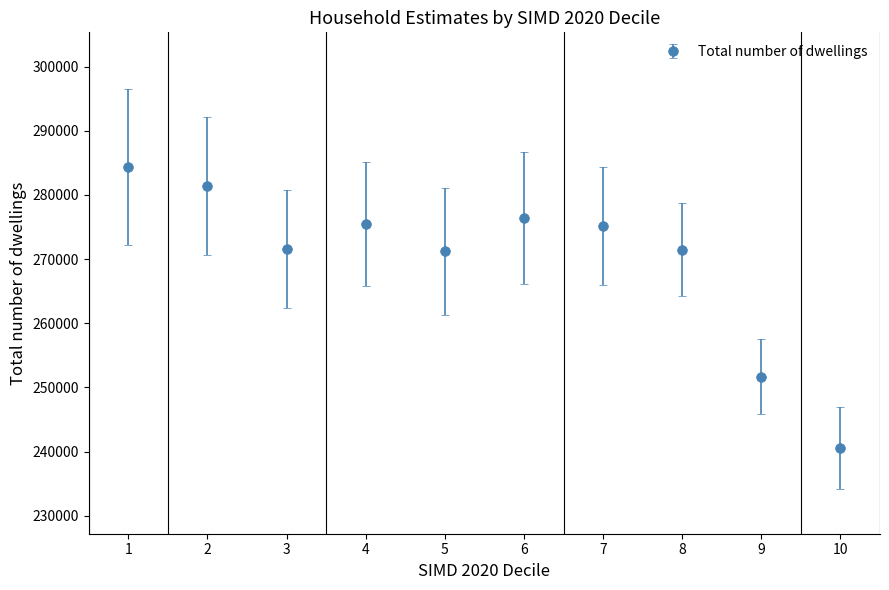

What is the ratio of the value at 10 to the value at 1?

0.8